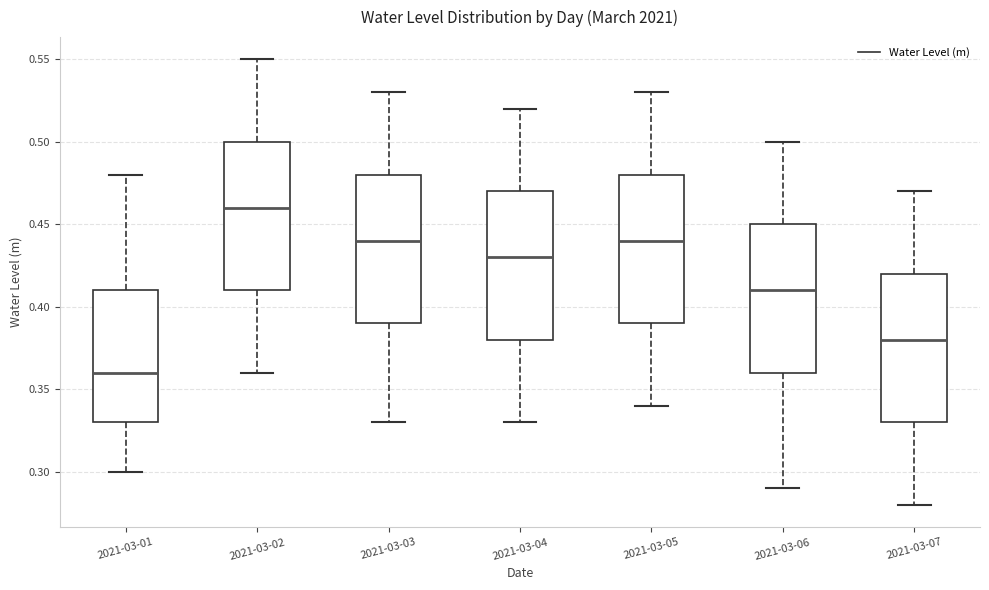

Where is the lower edge of the box for 2021-03-05 on the y-axis? The values are not printed on the chart, so give them approximately, as read against the axis.

0.39